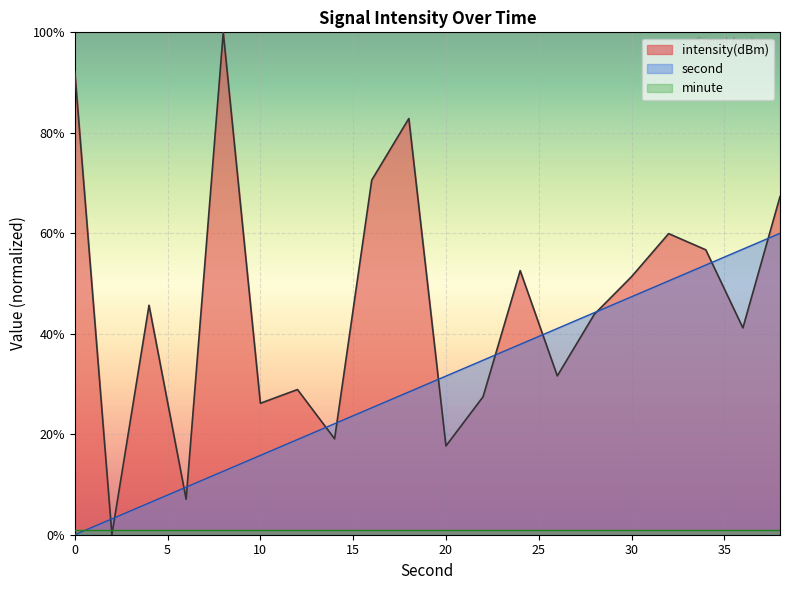

Is the value of intensity(dBm) at 4 greater than the value of second at 32?

No